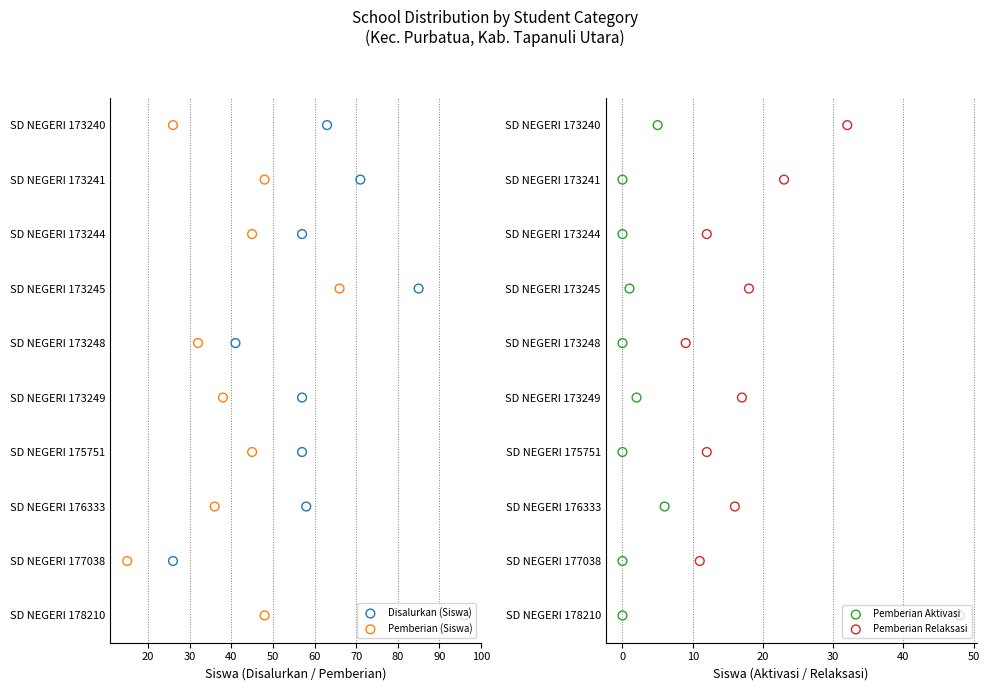

Is the value of Pemberian (Siswa) at 40 greater than the value of Pemberian Aktivasi at 60?

No